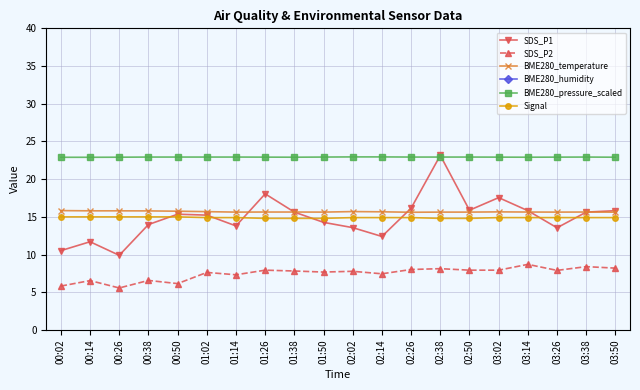

The SDS_P1 series shows 18.1 at 02:14. True or false?

False